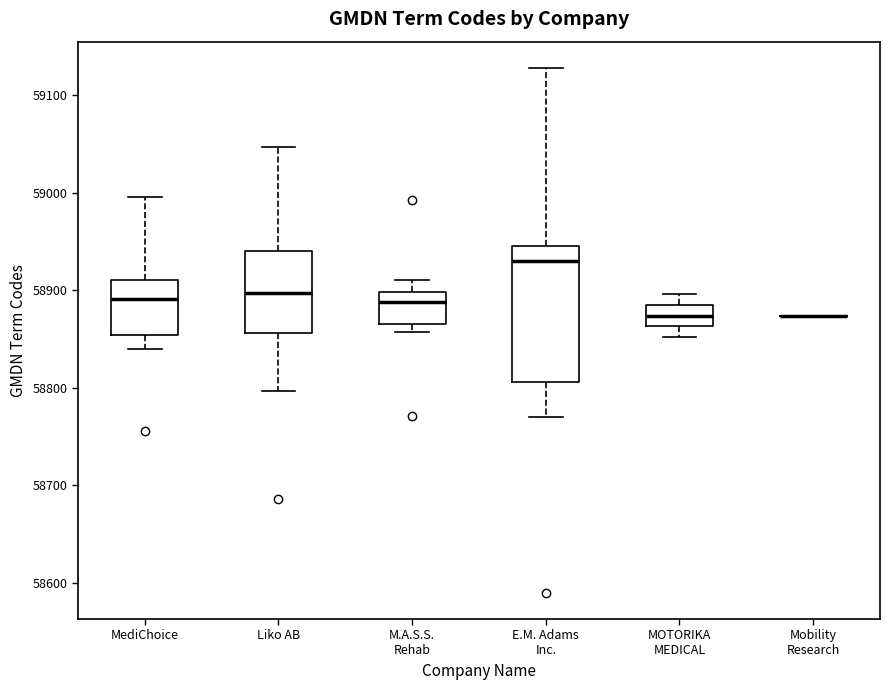

Where does the median line of the box for MOTORIKA MEDICAL sit on the y-axis? The values are not printed on the chart, so give them approximately, as read against the axis.

58870